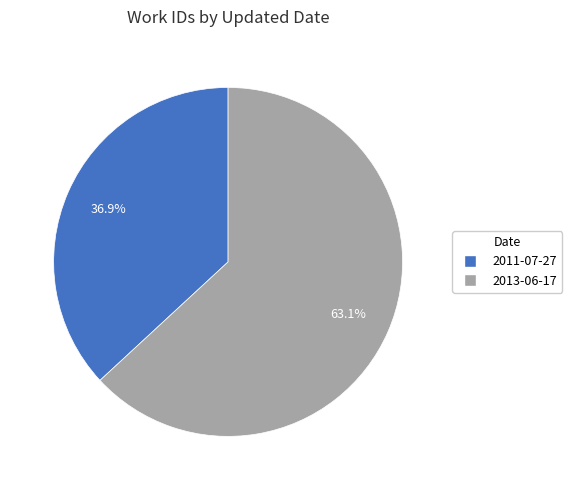

What portion of the pie excludes 2011-07-27?

63.1%